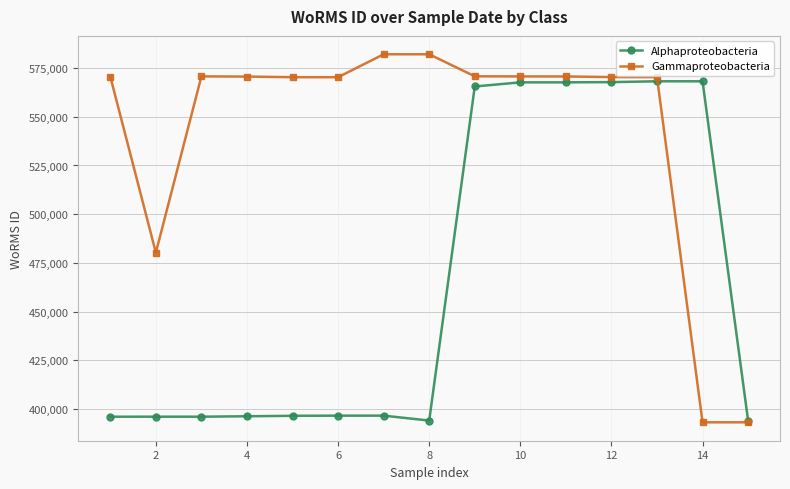

List the series in order of their peak value, lowest first.

Alphaproteobacteria, Gammaproteobacteria